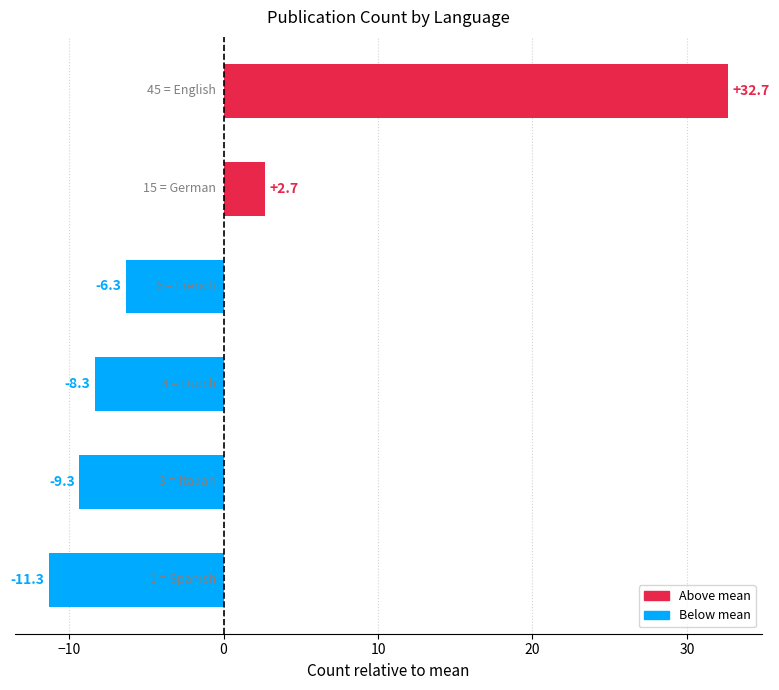

What is the smallest value displayed?

-11.3